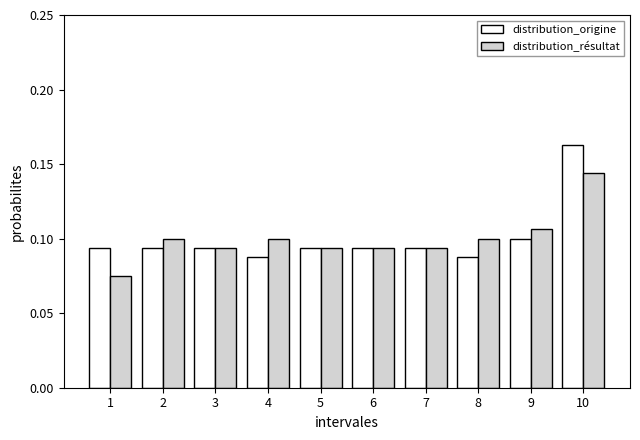

Is the value of distribution_origine at 2 greater than the value of distribution_résultat at 9?

No